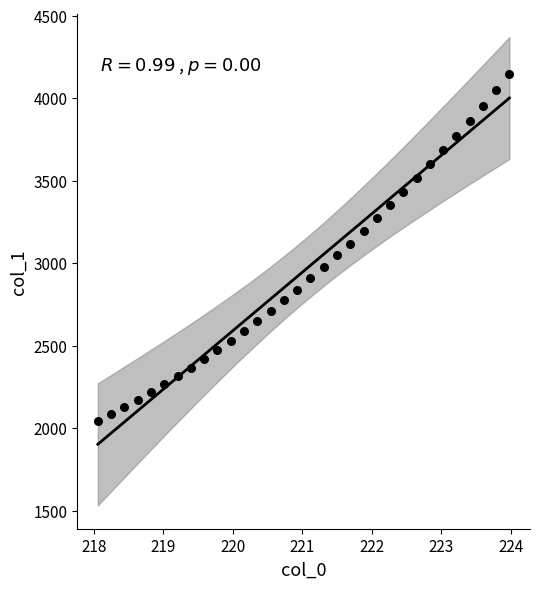

What is the range of Y values (max minus min)?

2105.6